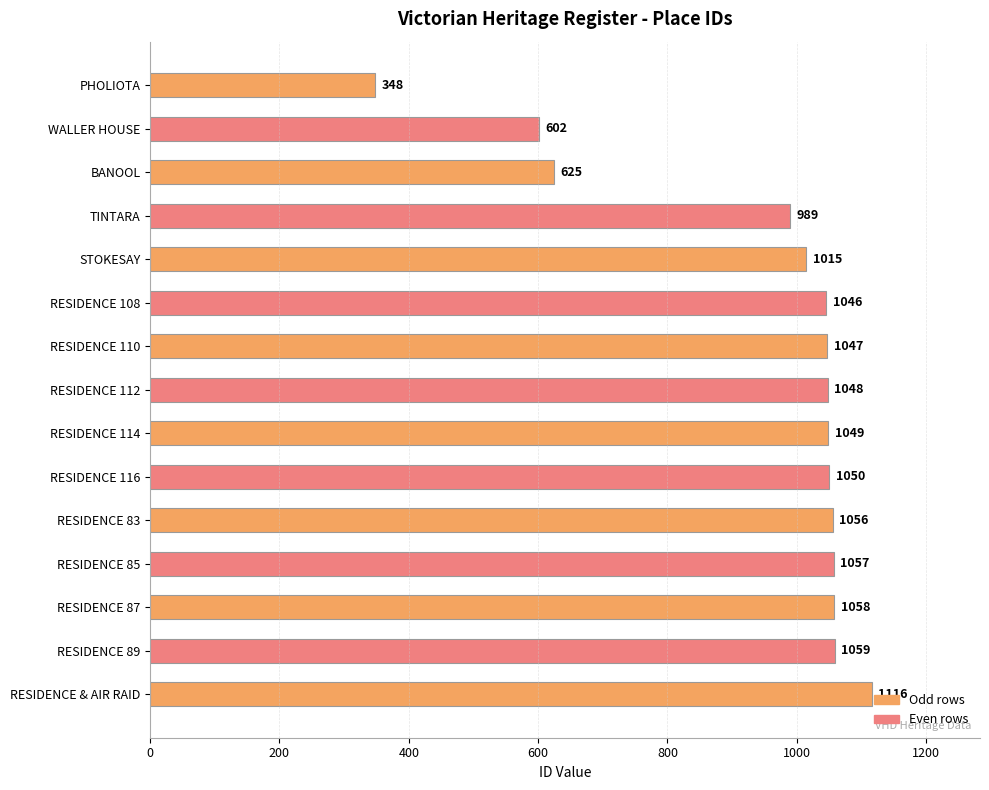

What is the greatest value displayed?

1116